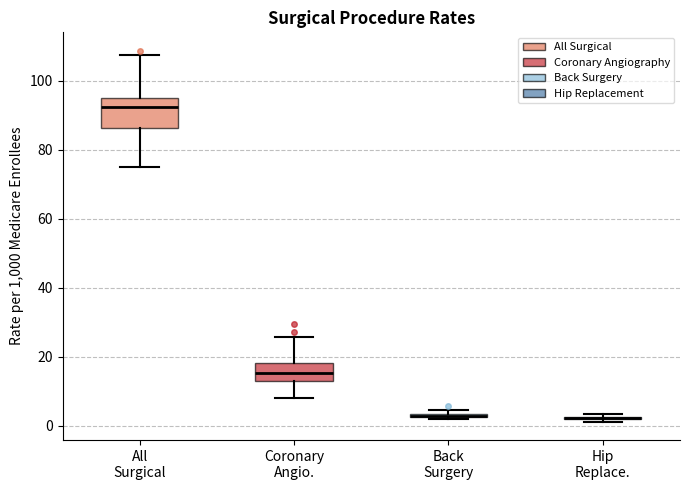

Which box is the tallest, from its lower edge to its upper edge?

All Surgical